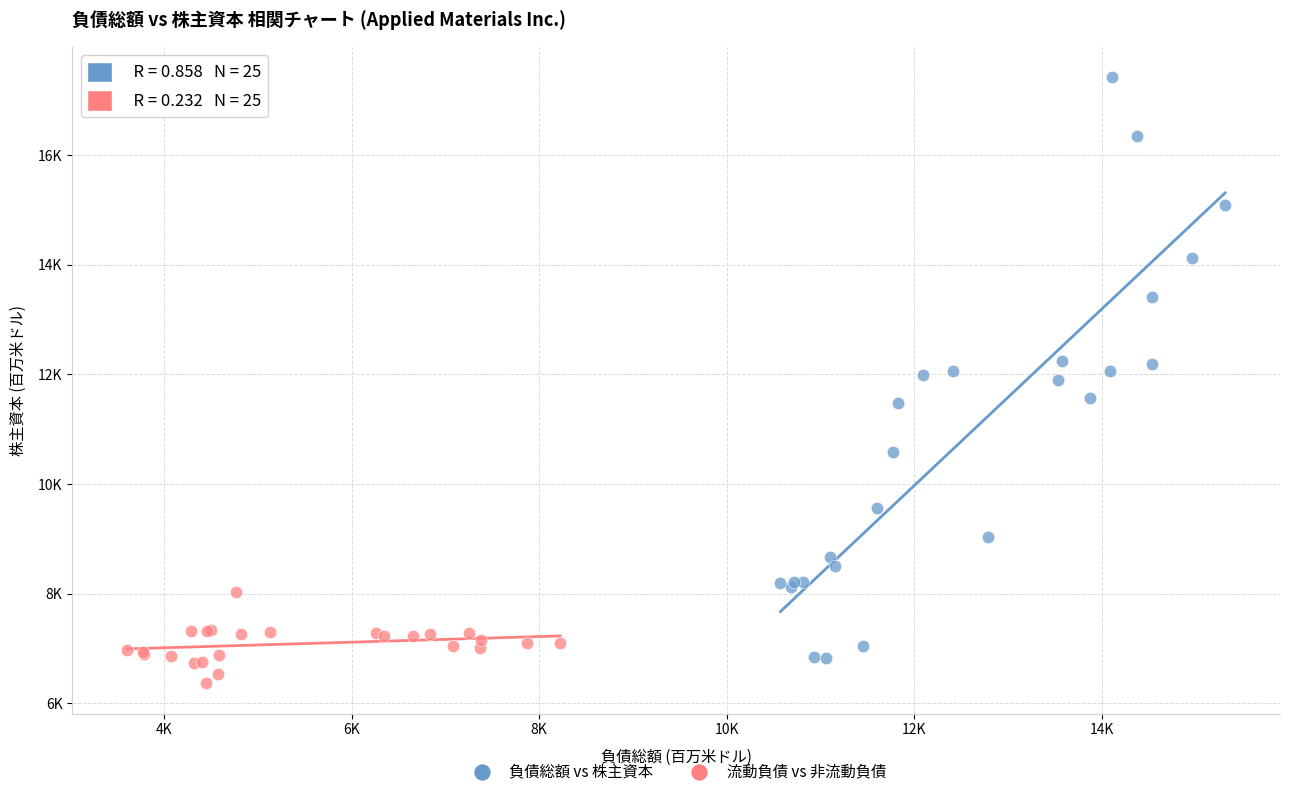

What are all the series names shown in the legend?

負債総額 vs 株主資本, 流動負債 vs 非流動負債